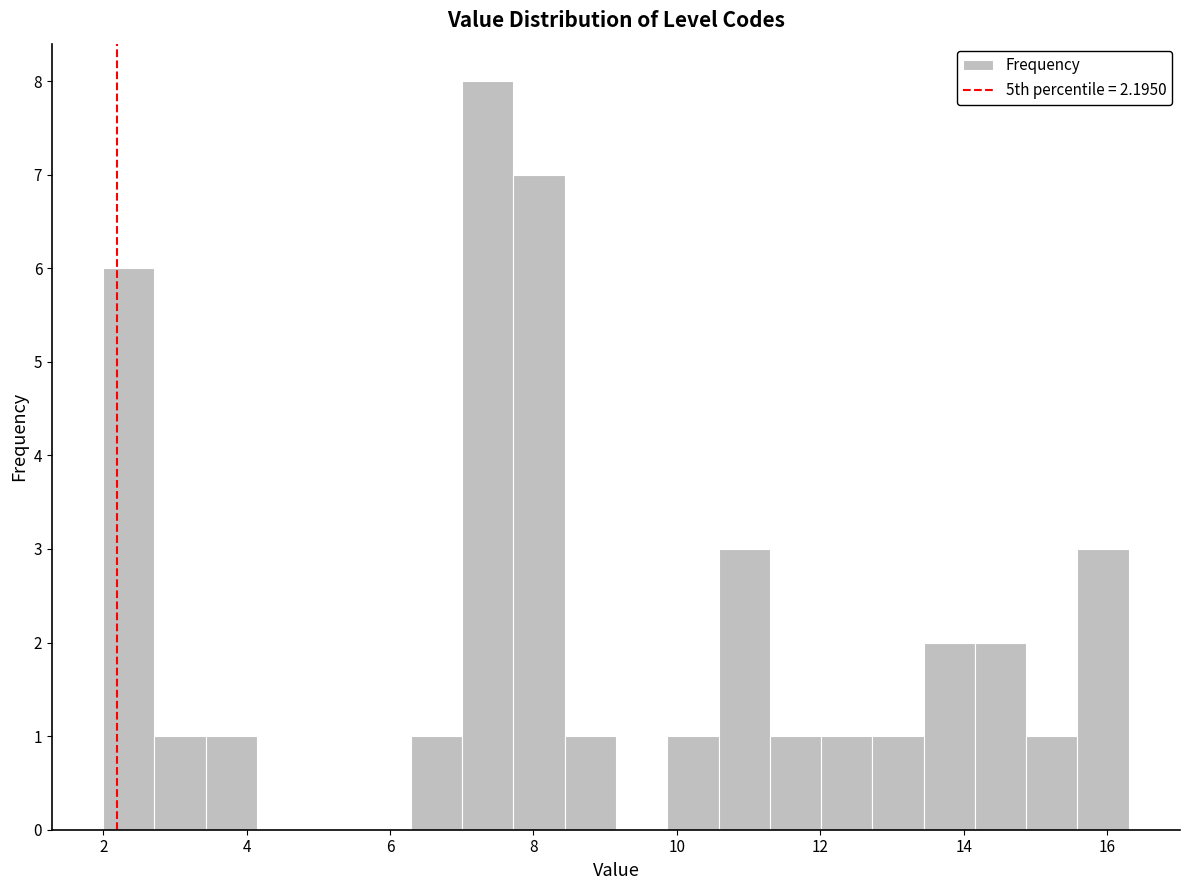

Read against the x-axis, roughly where is the centre of the tallest bar?

7.4